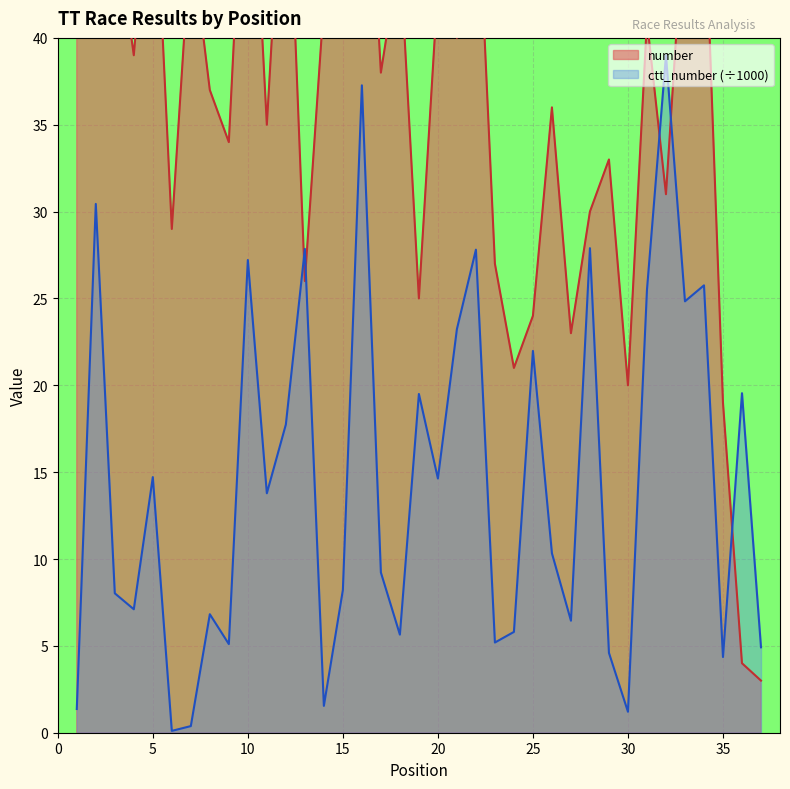

Between 24 and 33, which is larger?

33